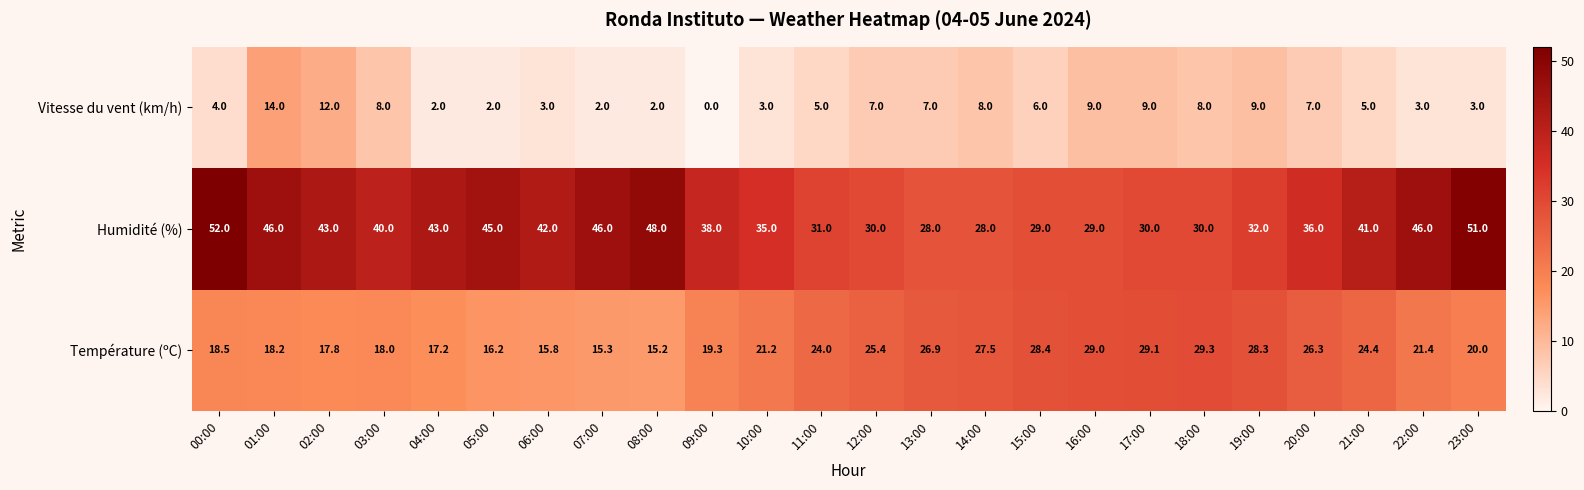

At how many categories does at least one series exceed 19?

24